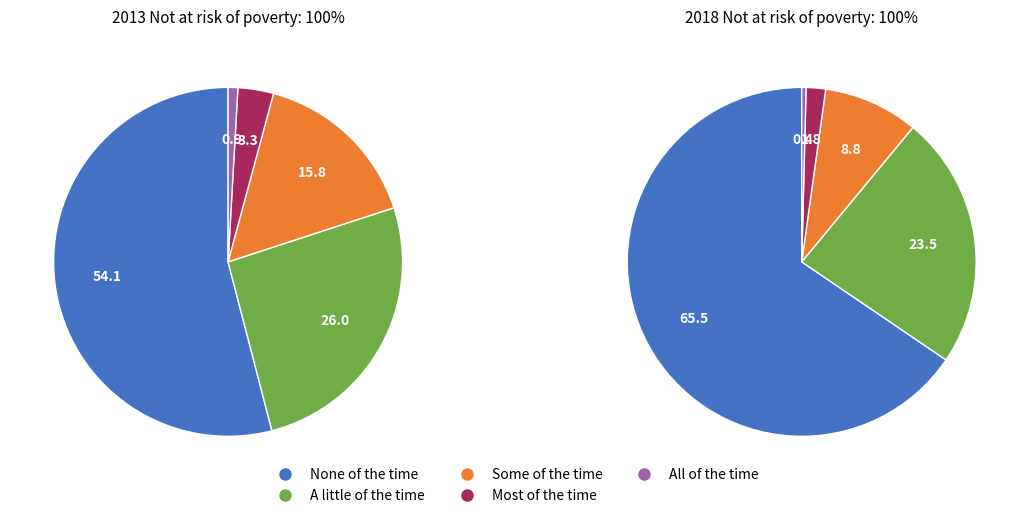

How many slices are in this pie chart?

5